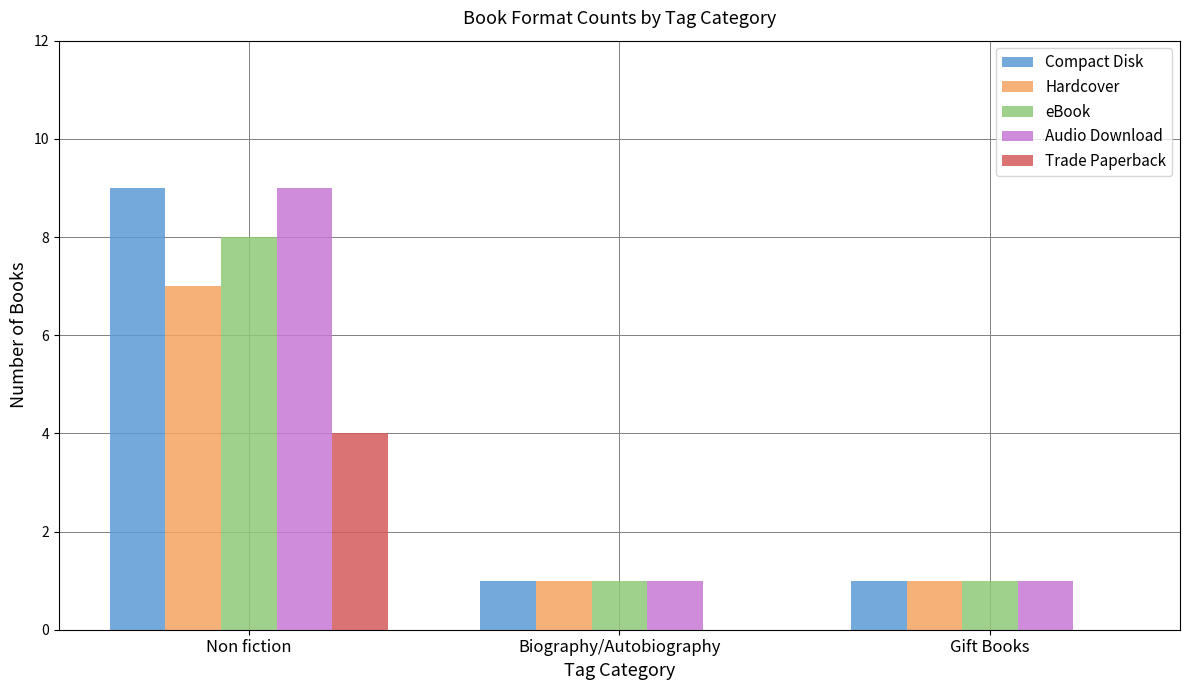

What is the total value across all series at Biography/Autobiography?

4